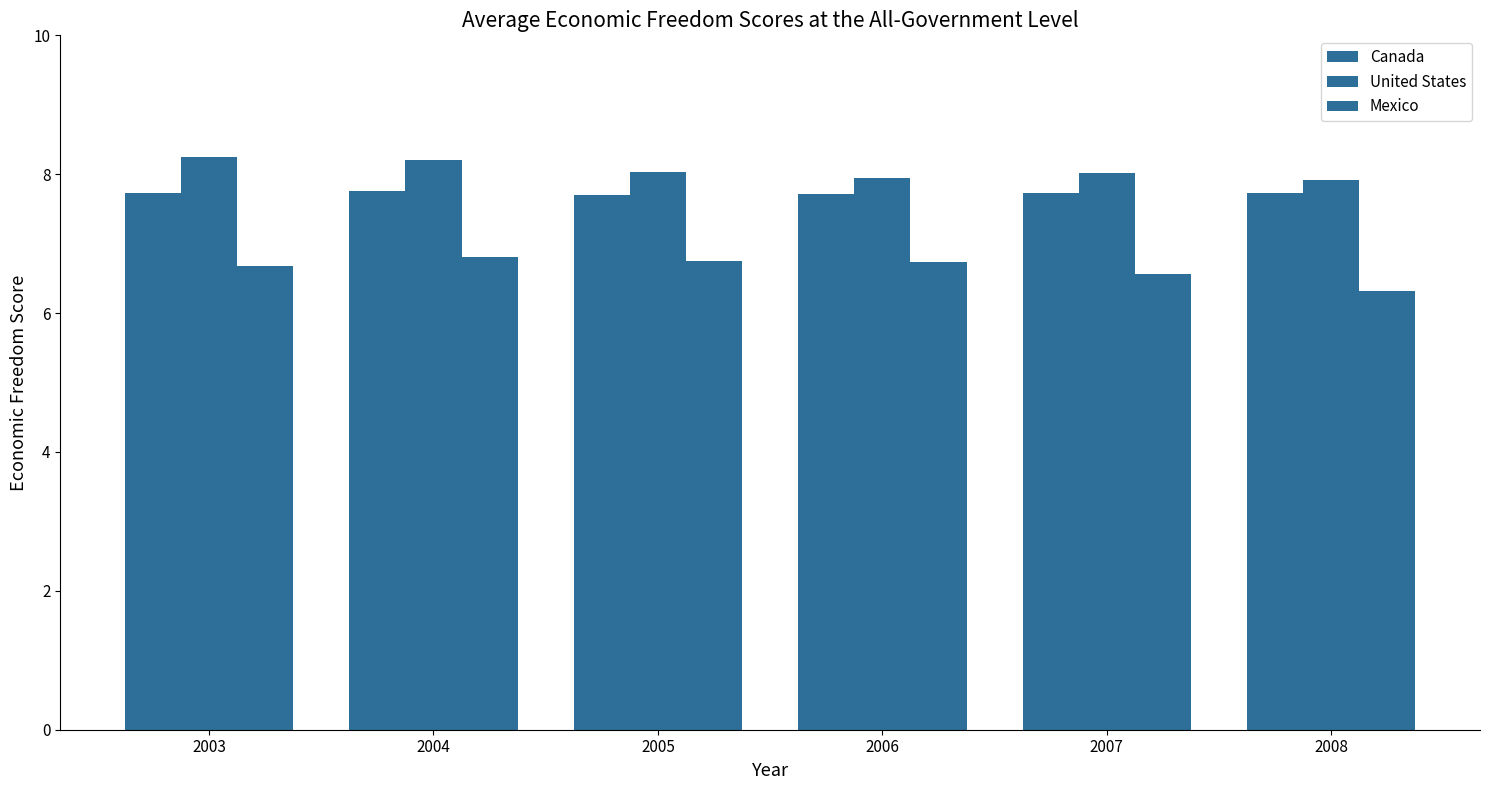

Are the bars grouped side by side (vs. stacked)?

Yes